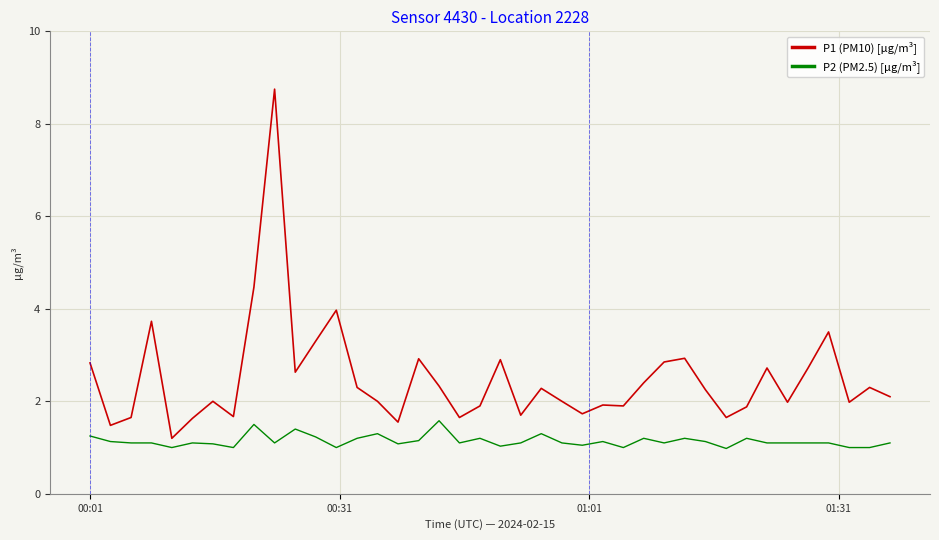

Which series has the widest spread of values?

P1 (PM10) [µg/m³]